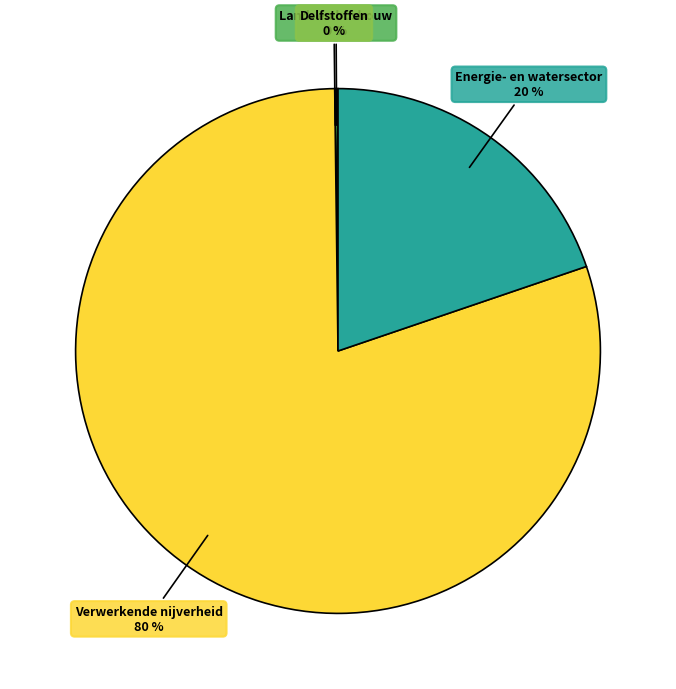

To the nearest percent, what is the difference between the largest and smallest slice percentages?

80%